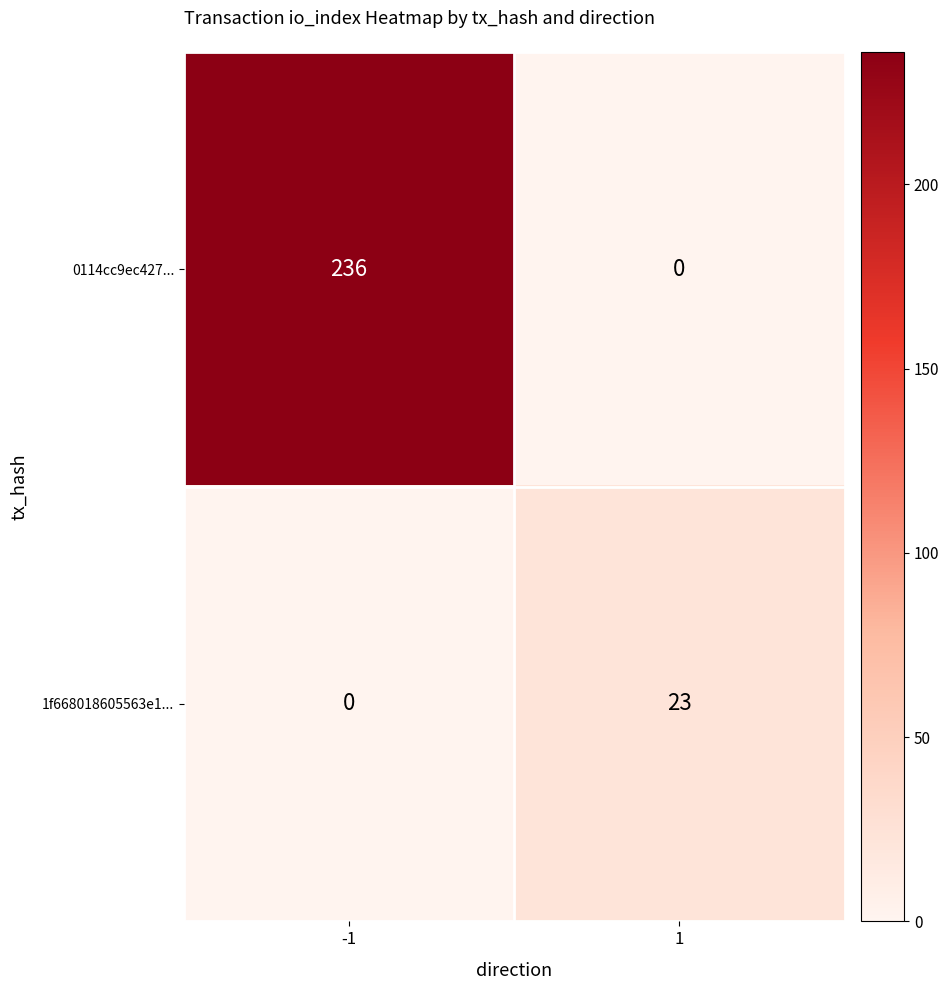

Which series changed the most between -1 and 1?

0114cc9ec427...